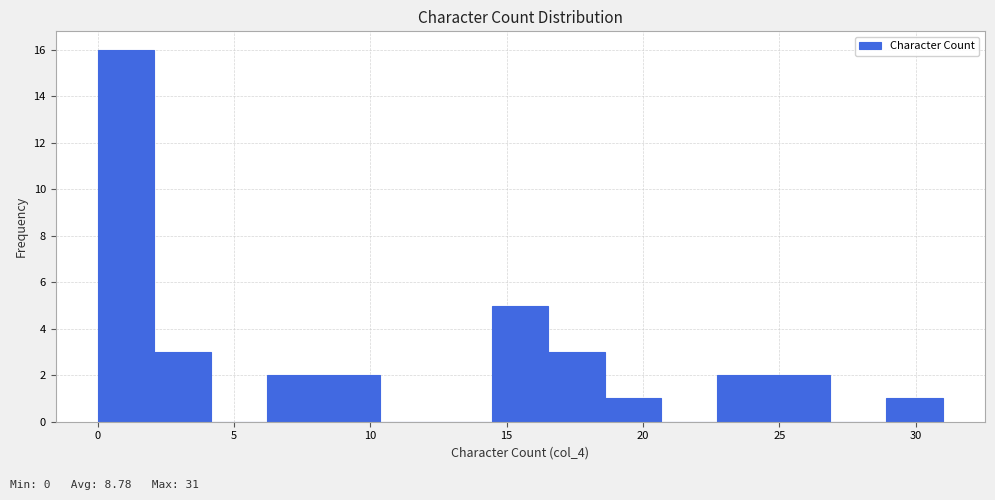

Which range on the x-axis has the tallest bar?

0.0 to 2.0